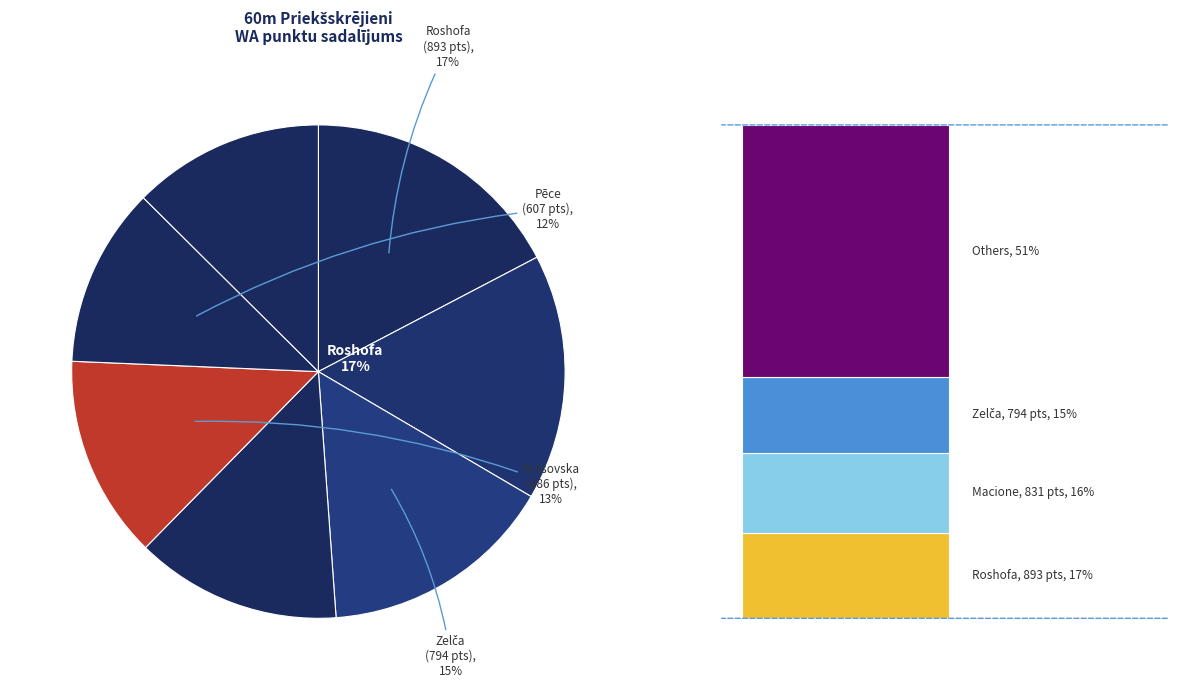

Is it true that Baiba Bisniece is 5% of the pie?

False